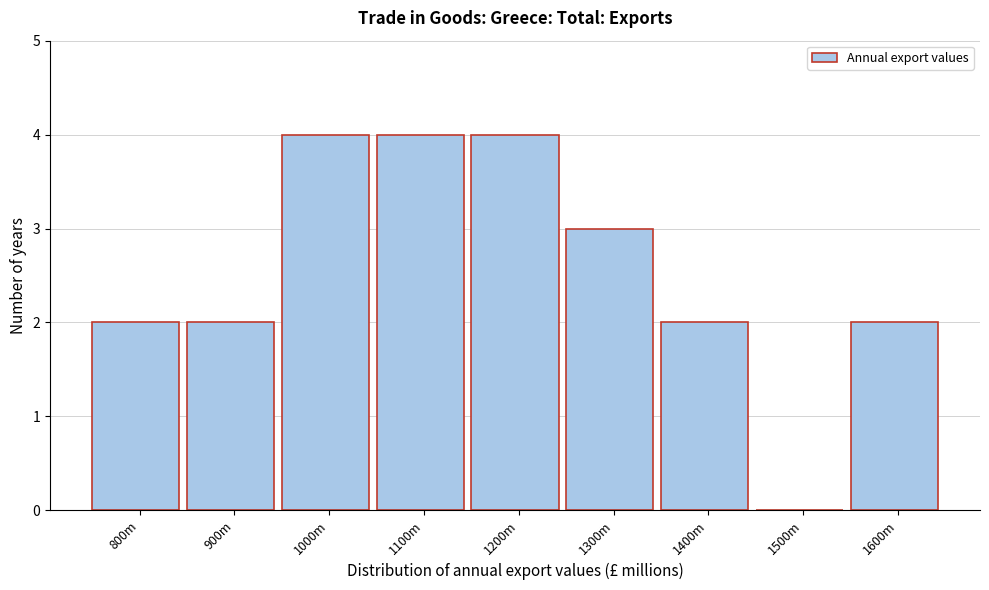

Reading right to left, transcribe all the data shown in this chart.

1600m=2	1500m=0	1400m=2	1300m=3	1200m=4	1100m=4	1000m=4	900m=2	800m=2